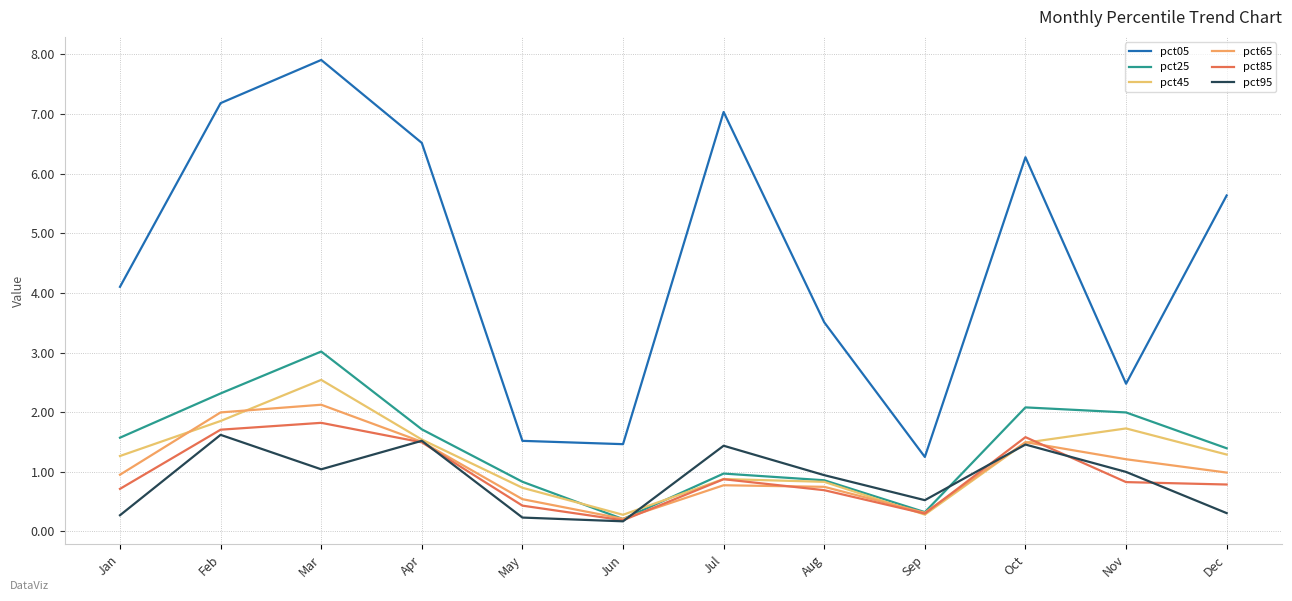

In pct45, how many points are higher than both neighbors (excluding endpoints)?

3